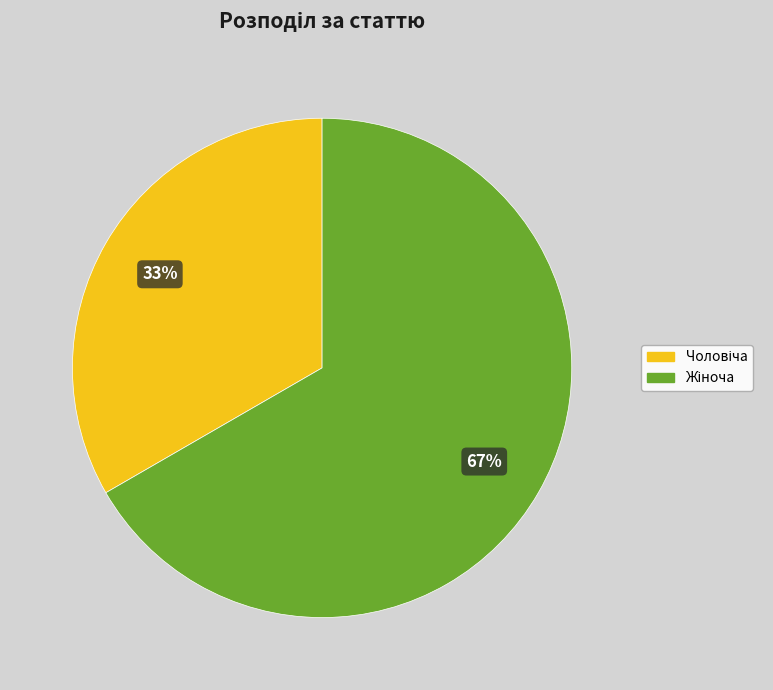

Does any single category account for the majority?

Yes